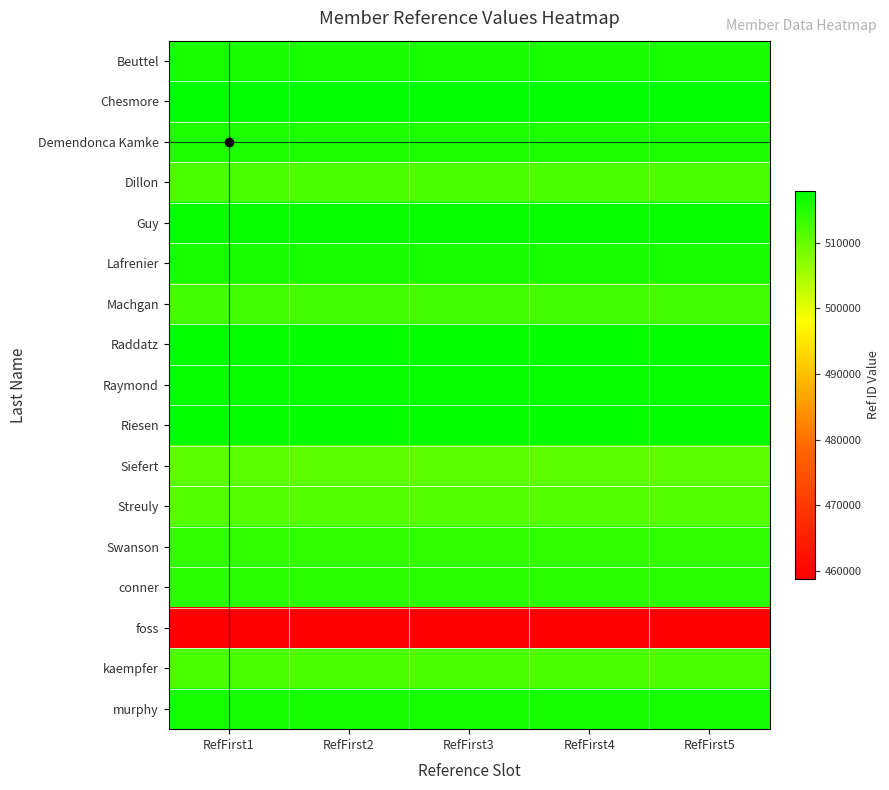

Reading left to right, list all the values displayed in this chart.

Beuttel: RefFirst1=515875	RefFirst2=515875	RefFirst3=515875	RefFirst4=515875	RefFirst5=515875
Chesmore: RefFirst1=517856	RefFirst2=517856	RefFirst3=517856	RefFirst4=517856	RefFirst5=517856
Demendonca Kamke: RefFirst1=515327	RefFirst2=515327	RefFirst3=515327	RefFirst4=515327	RefFirst5=515327
Dillon: RefFirst1=512022	RefFirst2=512022	RefFirst3=512022	RefFirst4=512022	RefFirst5=512022
Guy: RefFirst1=517112	RefFirst2=517112	RefFirst3=517112	RefFirst4=517112	RefFirst5=517112
Lafrenier: RefFirst1=515873	RefFirst2=515873	RefFirst3=515873	RefFirst4=515873	RefFirst5=515873
Machgan: RefFirst1=512749	RefFirst2=512749	RefFirst3=512749	RefFirst4=512749	RefFirst5=512749
Raddatz: RefFirst1=517340	RefFirst2=517340	RefFirst3=517340	RefFirst4=517340	RefFirst5=517340
Raymond: RefFirst1=517133	RefFirst2=517133	RefFirst3=517133	RefFirst4=517133	RefFirst5=517133
Riesen: RefFirst1=517335	RefFirst2=517335	RefFirst3=517335	RefFirst4=517335	RefFirst5=517335
Siefert: RefFirst1=510825	RefFirst2=510825	RefFirst3=510825	RefFirst4=510825	RefFirst5=510825
Streuly: RefFirst1=511324	RefFirst2=511324	RefFirst3=511324	RefFirst4=511324	RefFirst5=511324
Swanson: RefFirst1=514001	RefFirst2=514001	RefFirst3=514001	RefFirst4=514001	RefFirst5=514001
conner: RefFirst1=514560	RefFirst2=514560	RefFirst3=514560	RefFirst4=514560	RefFirst5=514560
foss: RefFirst1=458787	RefFirst2=458787	RefFirst3=458787	RefFirst4=458787	RefFirst5=458787
kaempfer: RefFirst1=511980	RefFirst2=511980	RefFirst3=511980	RefFirst4=511980	RefFirst5=511980
murphy: RefFirst1=516230	RefFirst2=516230	RefFirst3=516230	RefFirst4=516230	RefFirst5=516230